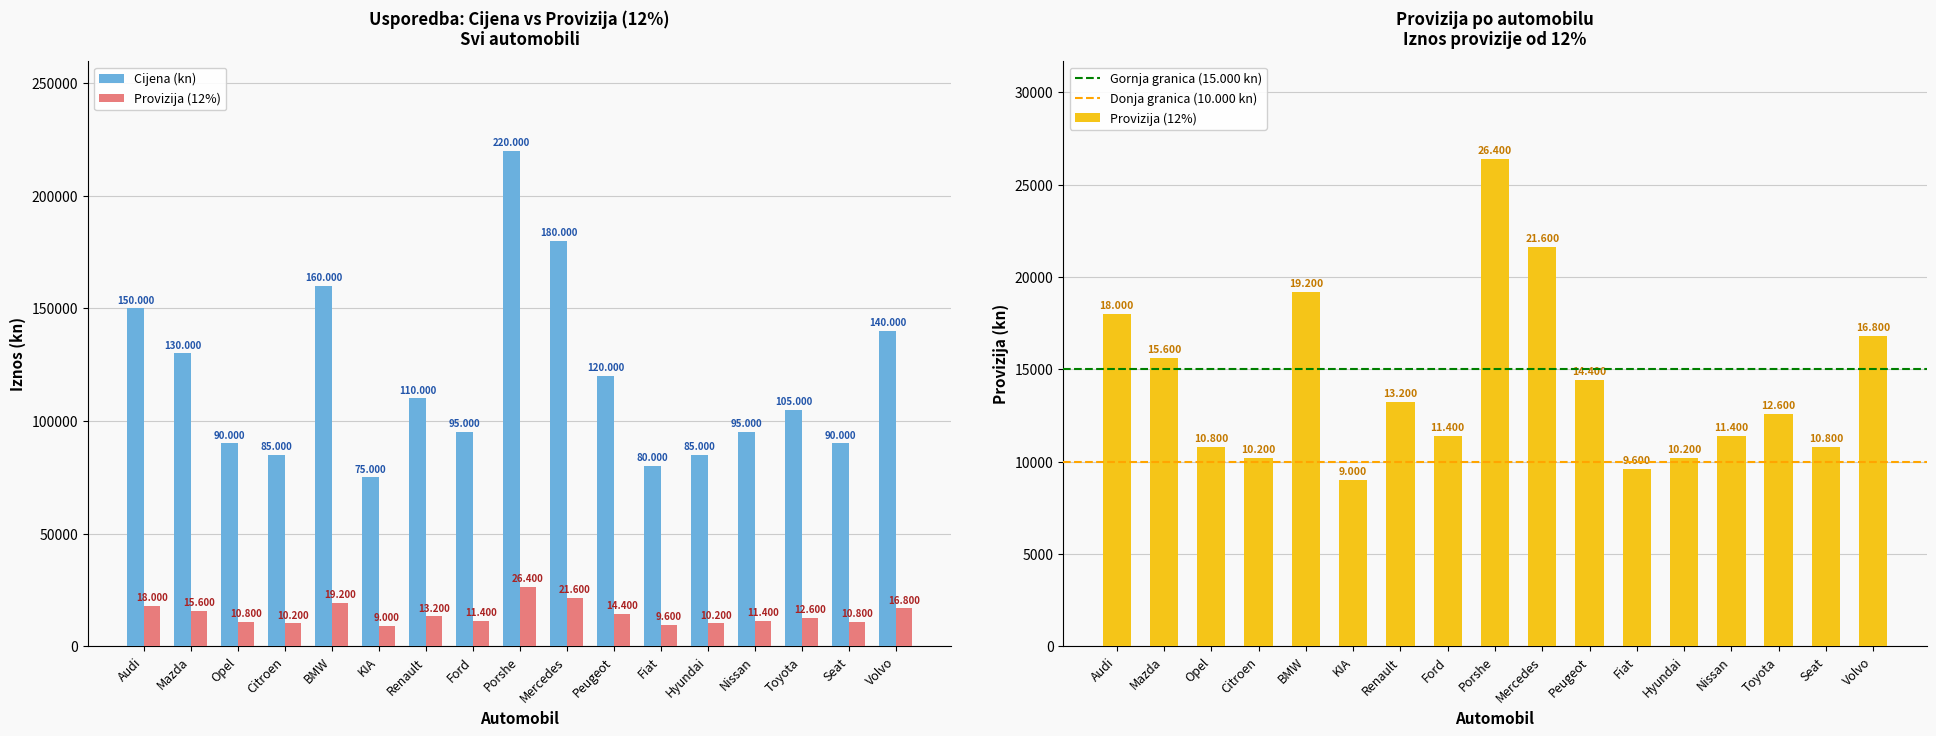

Is it true that Provizija (12%) equals 6404 at Opel?

False